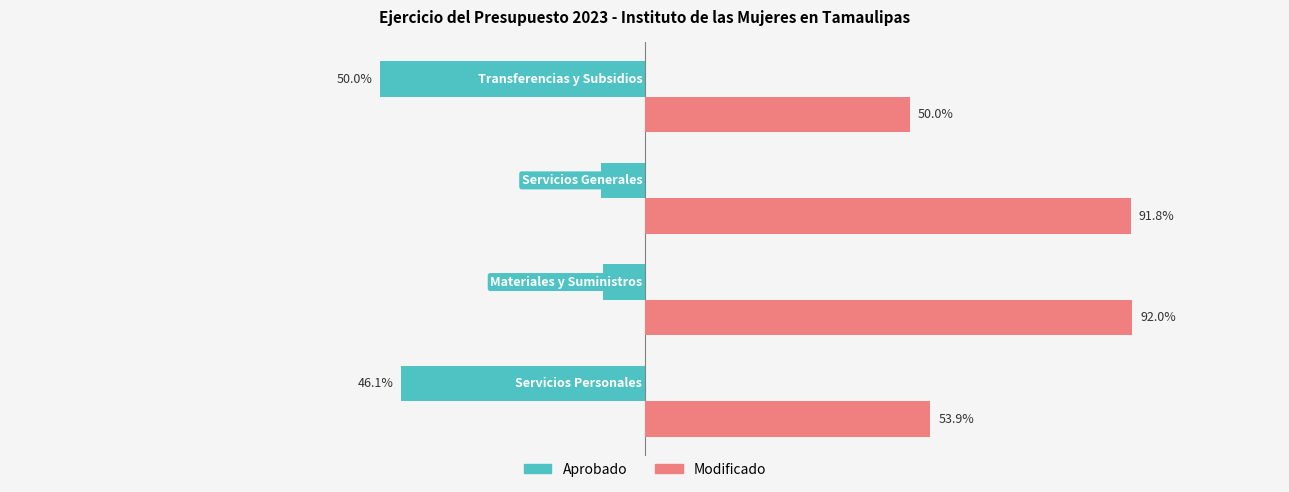

At which label is Modificado closest to 71?

Servicios Personales